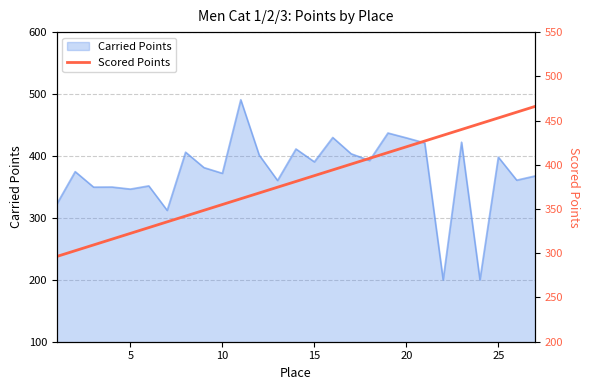

What is the value of the 25th point from the left?

453.0